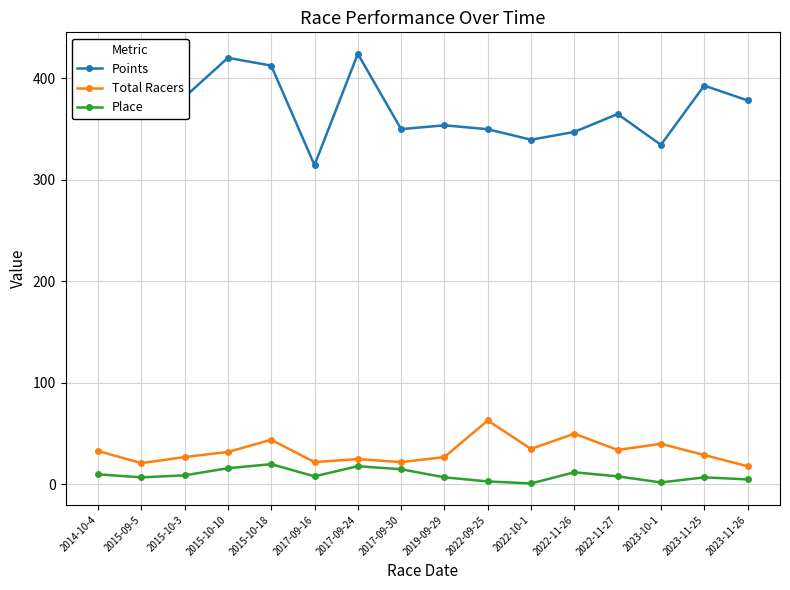

True or false: Total Racers and Place cross at least once.

False